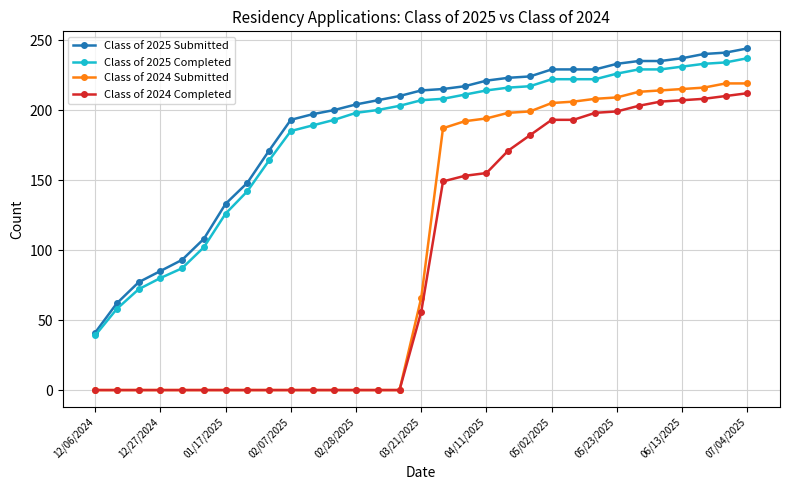

Which series has the widest spread of values?

Class of 2024 Submitted